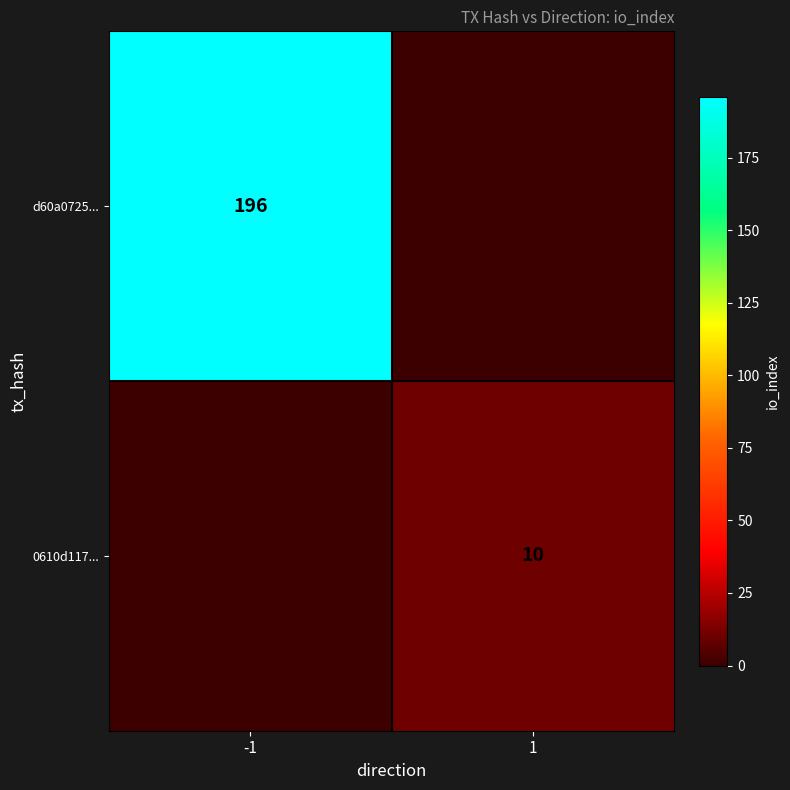

Which category has the highest value across all series?

-1